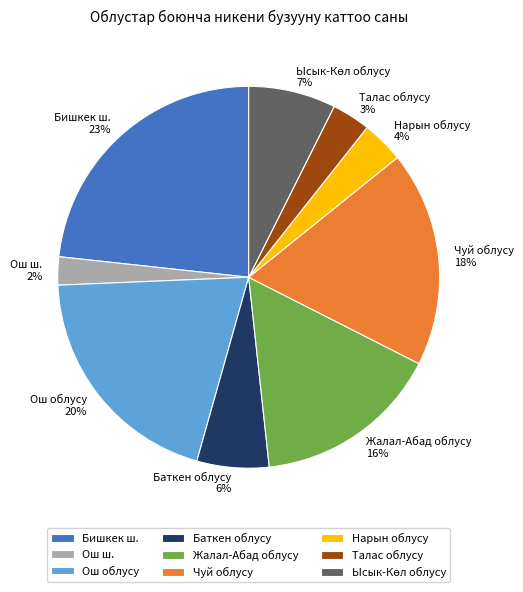

Combined, do Нарын облусу and Баткен облусу account for over 50%?

No